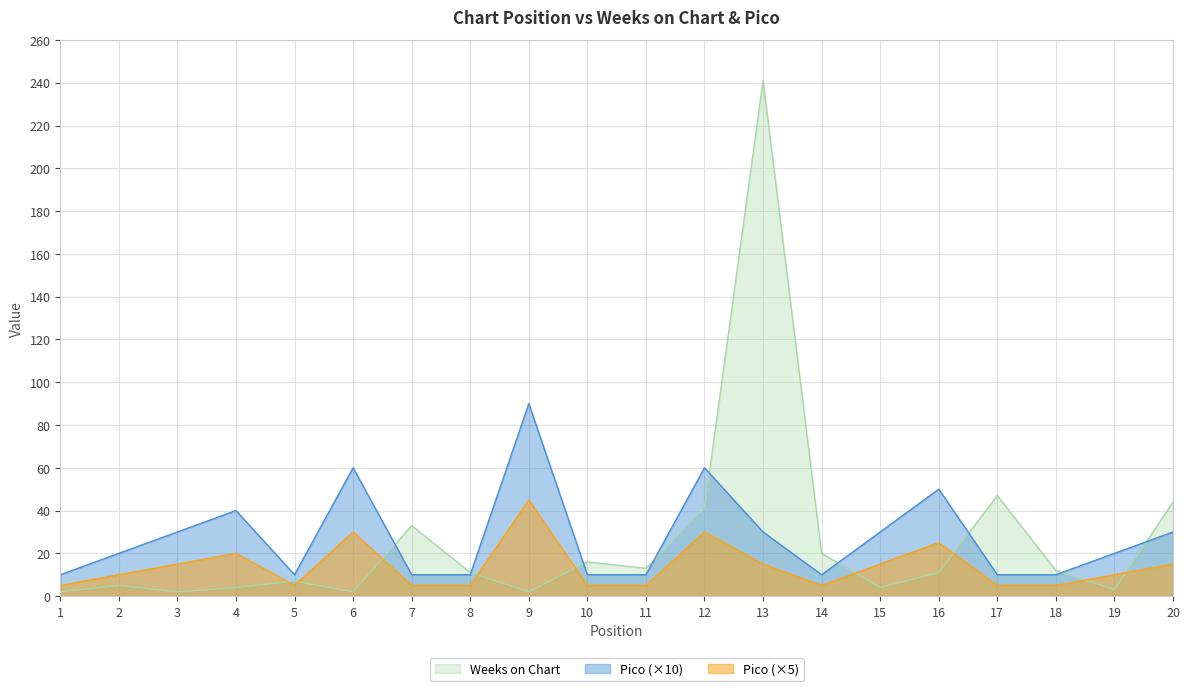

Where do Weeks on Chart and Pico first cross each other?

6 and 7